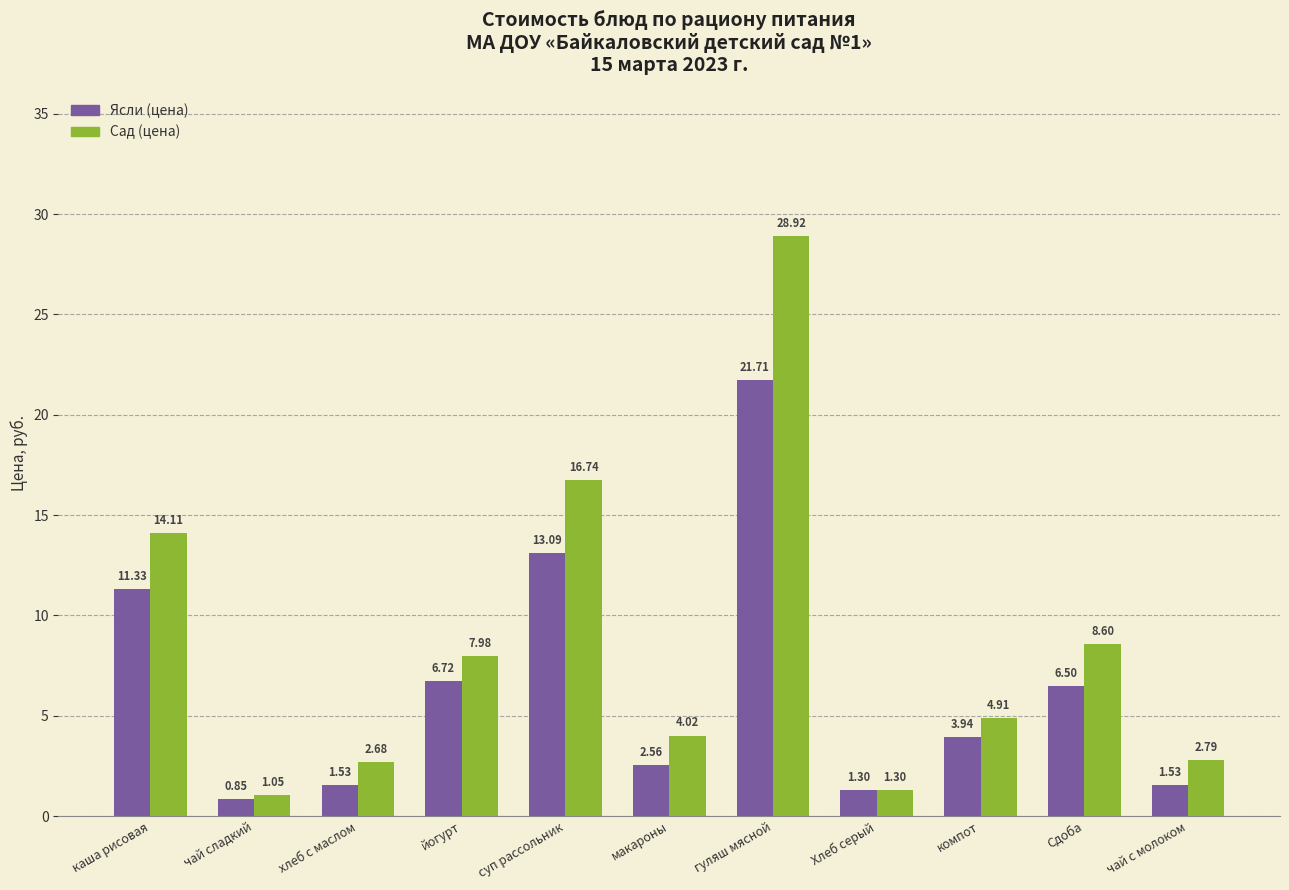

What is the difference between the maximum and second lowest values in the Ясли (цена) series?

20.4